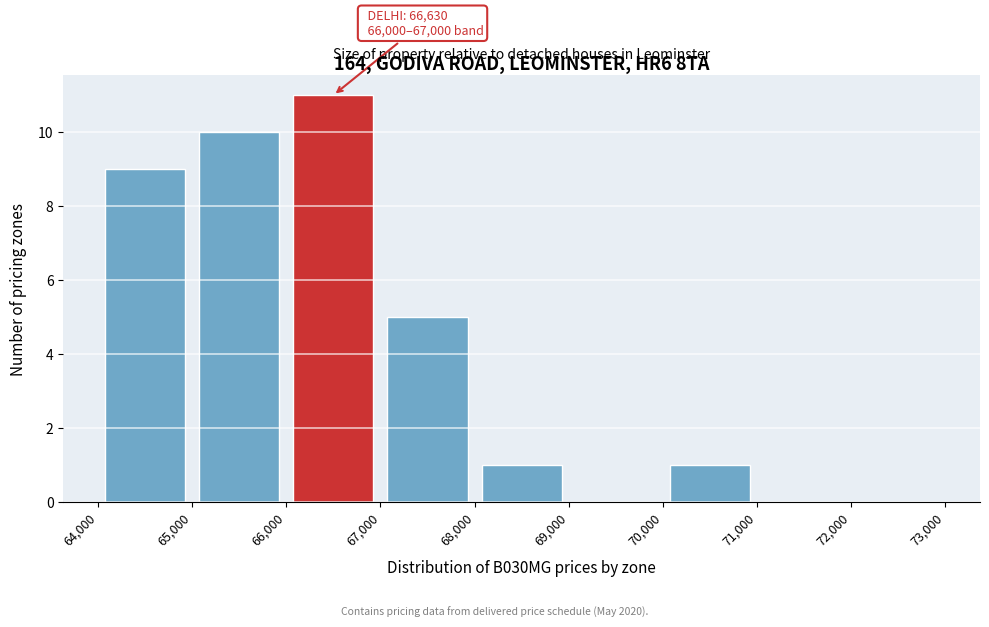

Which range on the x-axis has the tallest bar?

66,000 to 67,000